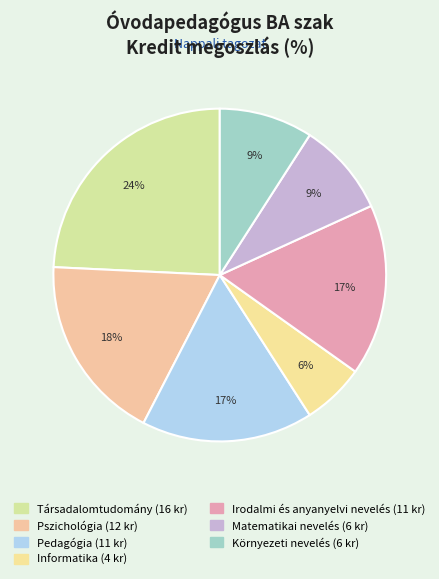

Between Környezeti nevelés and Társadalomtudomány, which is larger?

Társadalomtudomány